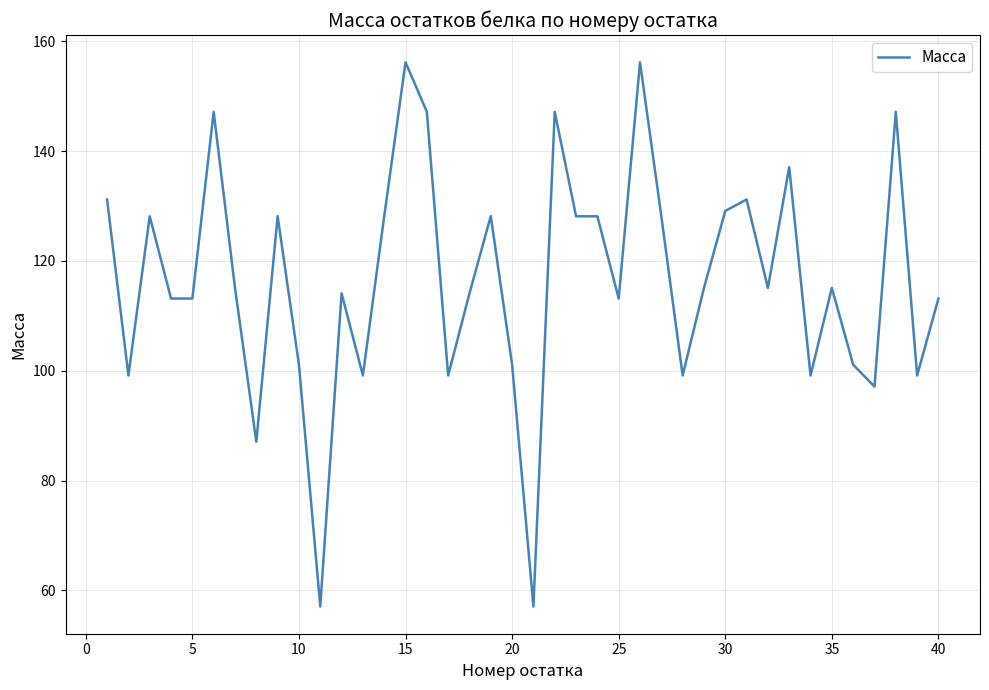

What is the difference between the maximum and minimum values?

99.1